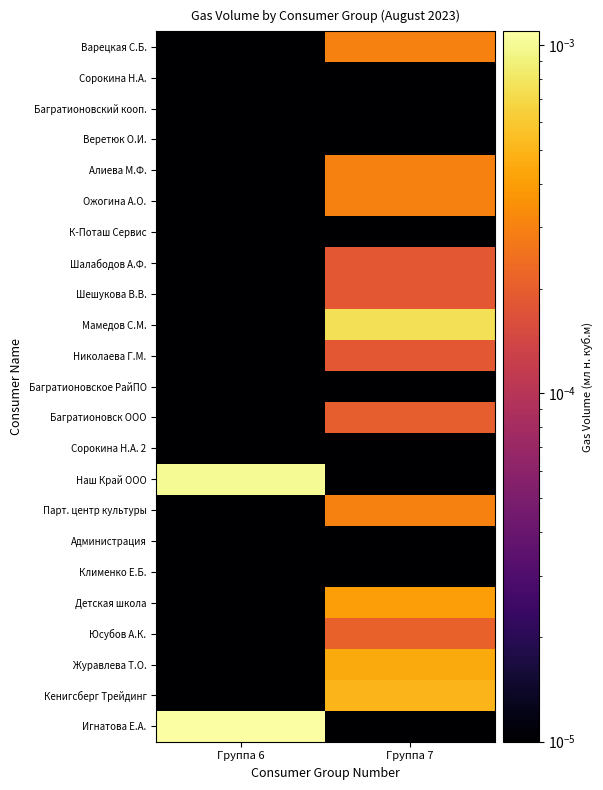

Which series has the widest spread of values?

Игнатова Е.А.